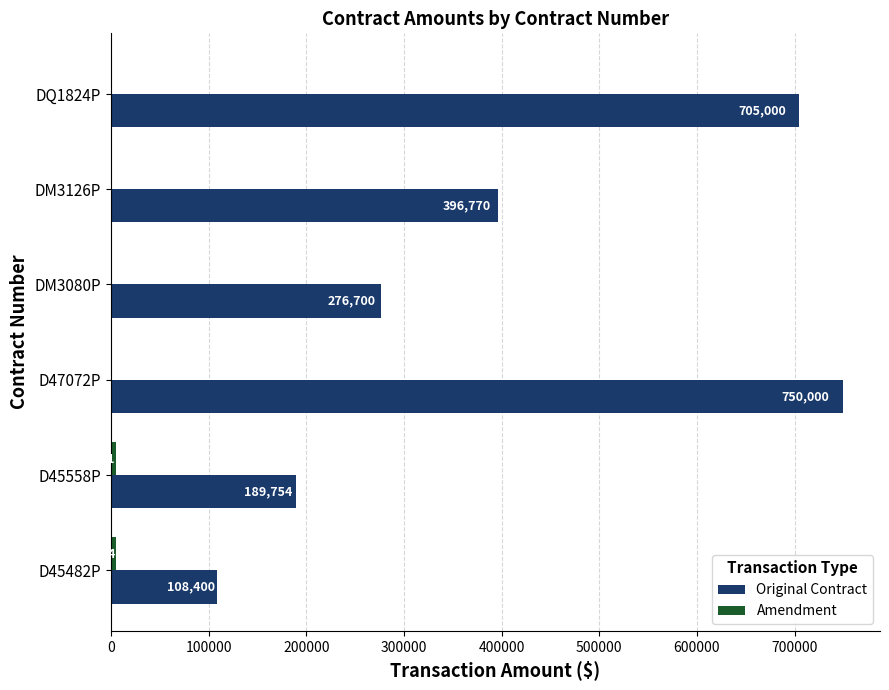

True or false: Original Contract has a value of 705000 at DQ1824P.

True